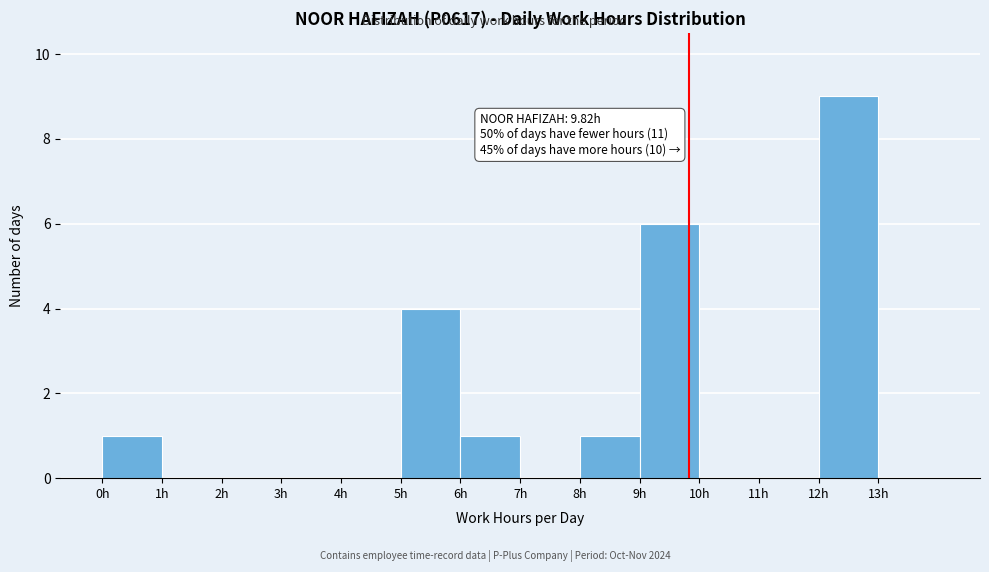

Over which range of the x-axis is the bar tallest?

12 to 13